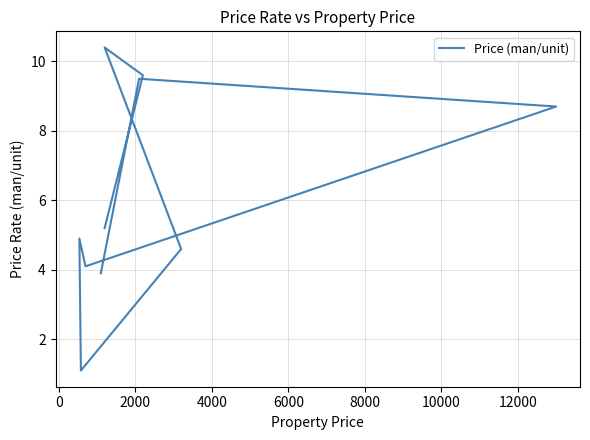

Read the value at 2000.

8.7